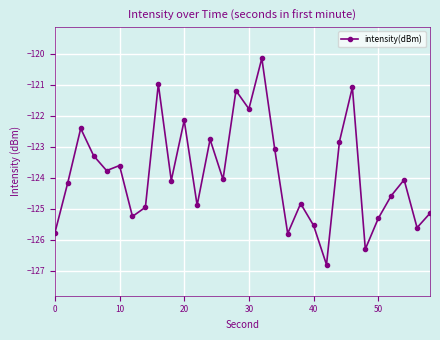

What is the greatest value displayed?

-120.1